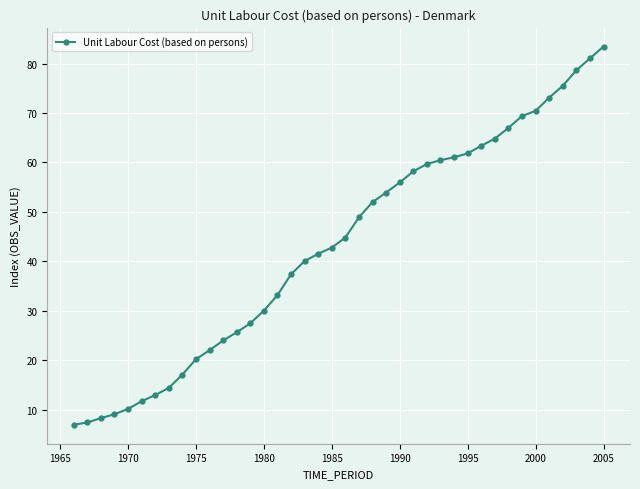

What is the difference between the maximum and minimum values?

76.5